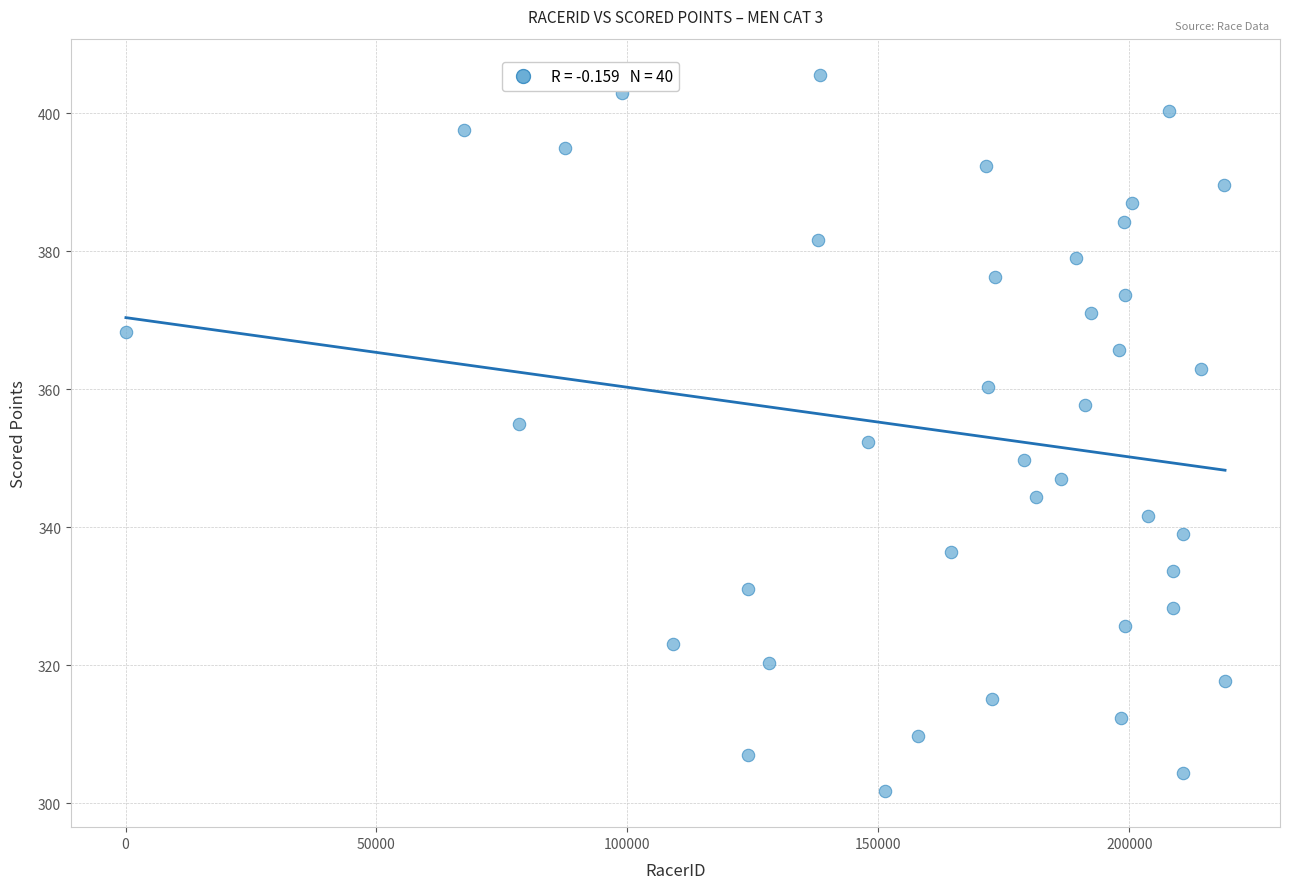

What is the range of X values (max minus min)?

218984.0